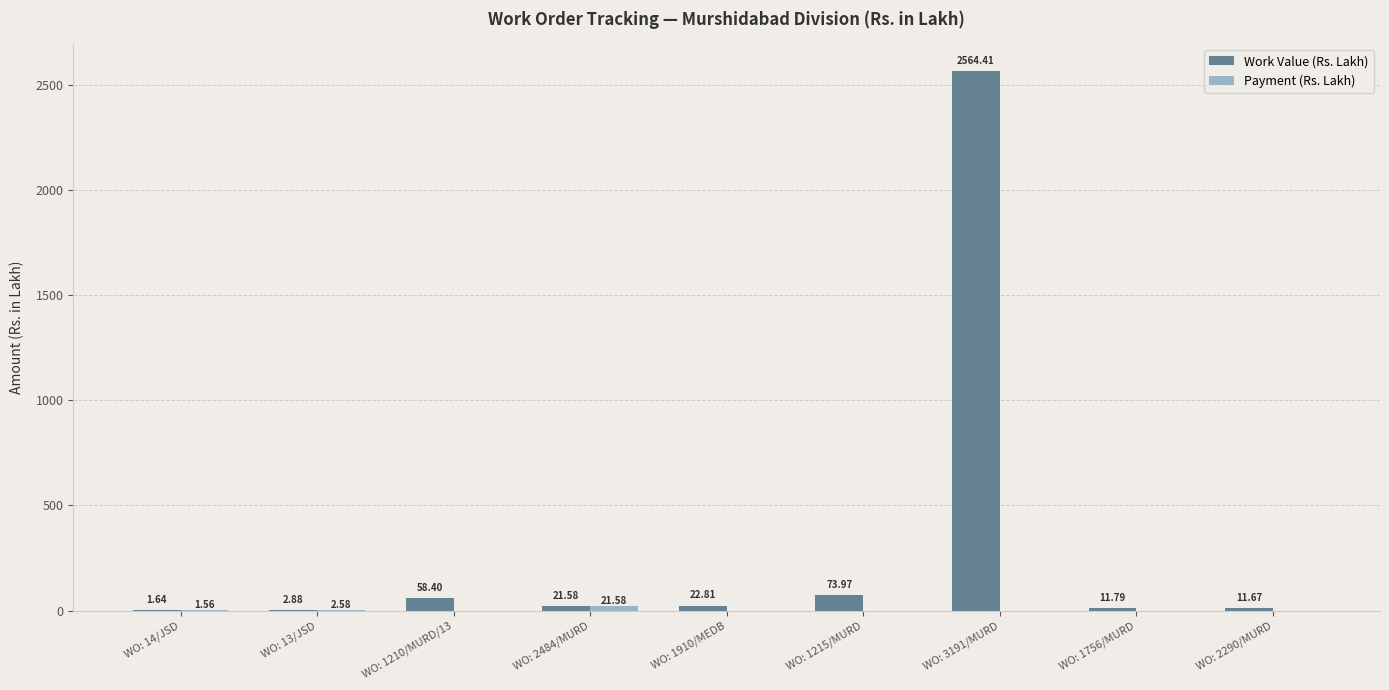

At which category is the sum across all series the highest?

WO: 3191/MURD